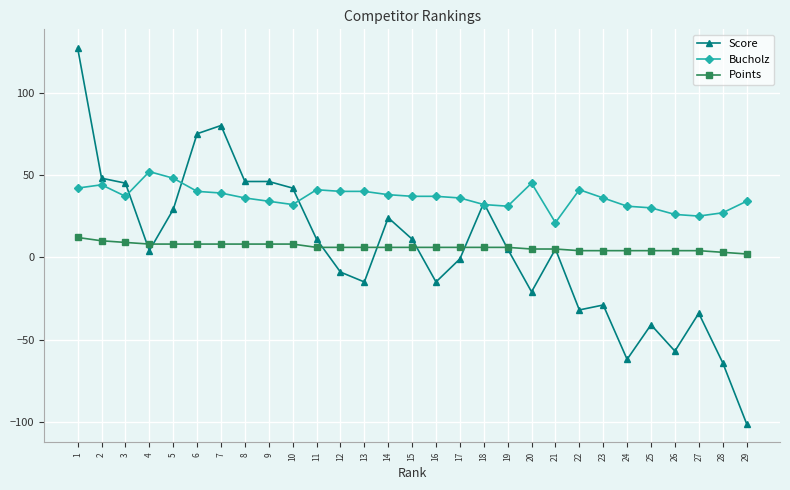

Is the value of Score at 25 greater than the value of Bucholz at 11?

No